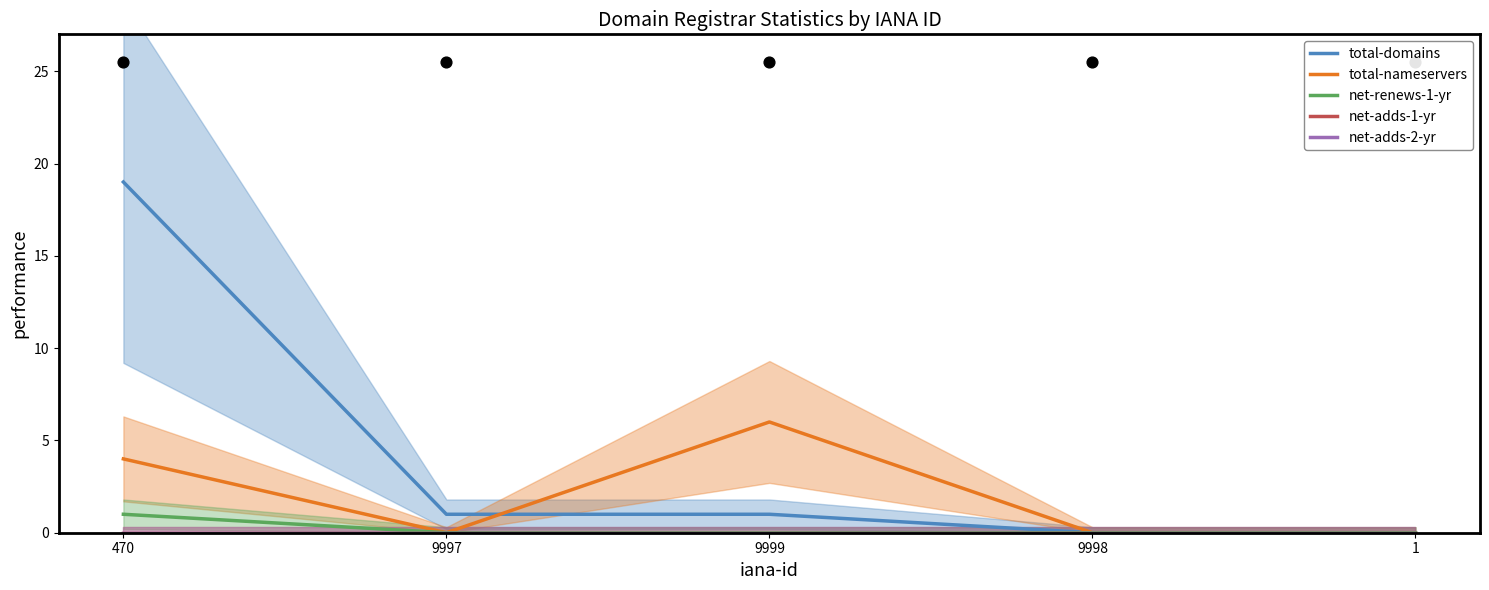

Which series contains the highest Y value?

total-domains